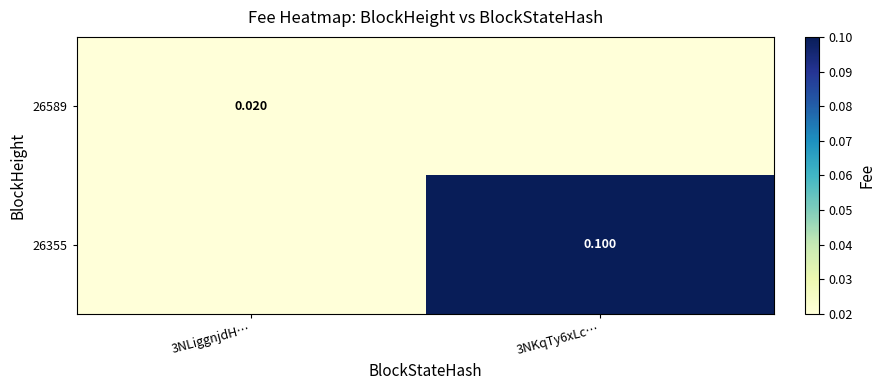

The value of 26355 at 3NLiggnjdH… is 0.0. True or false?

True